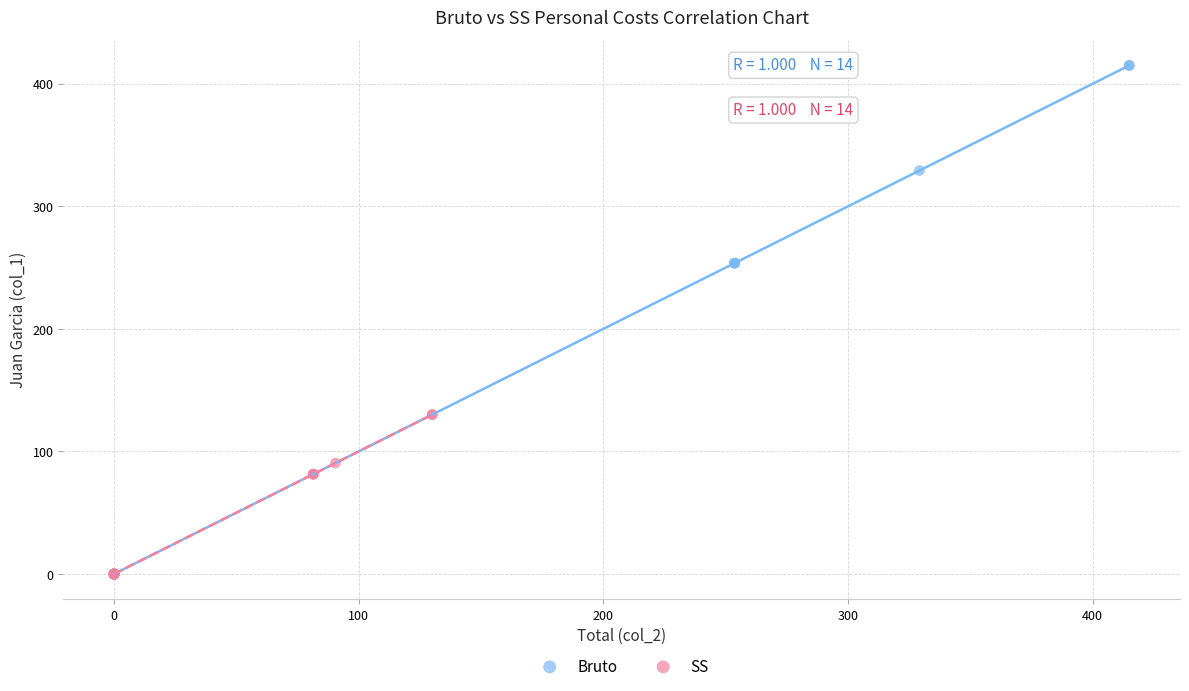

Which series reaches the maximum Y coordinate?

Bruto